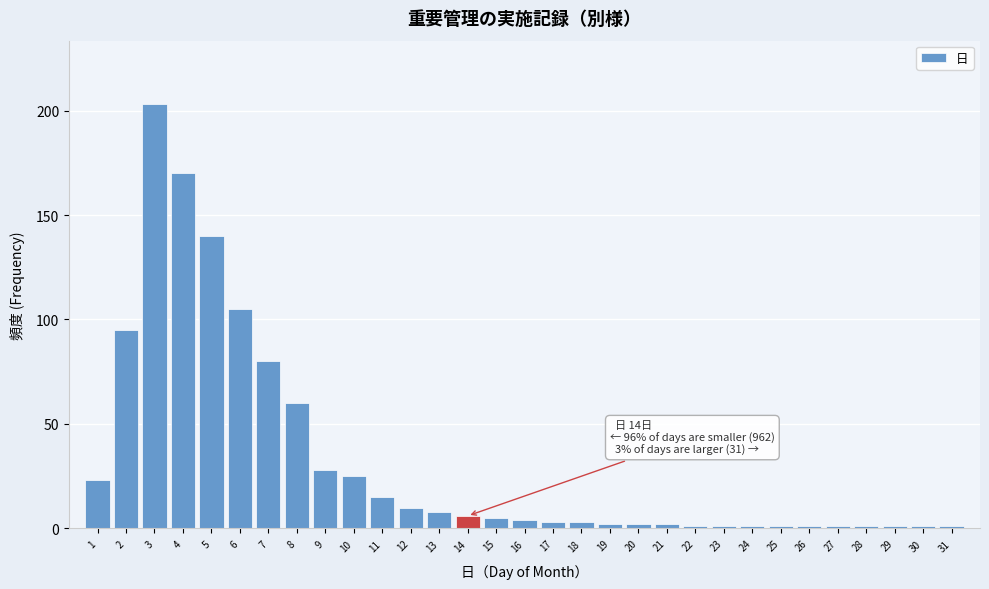

Over which range of the x-axis is the bar tallest?

2.5 to 3.5